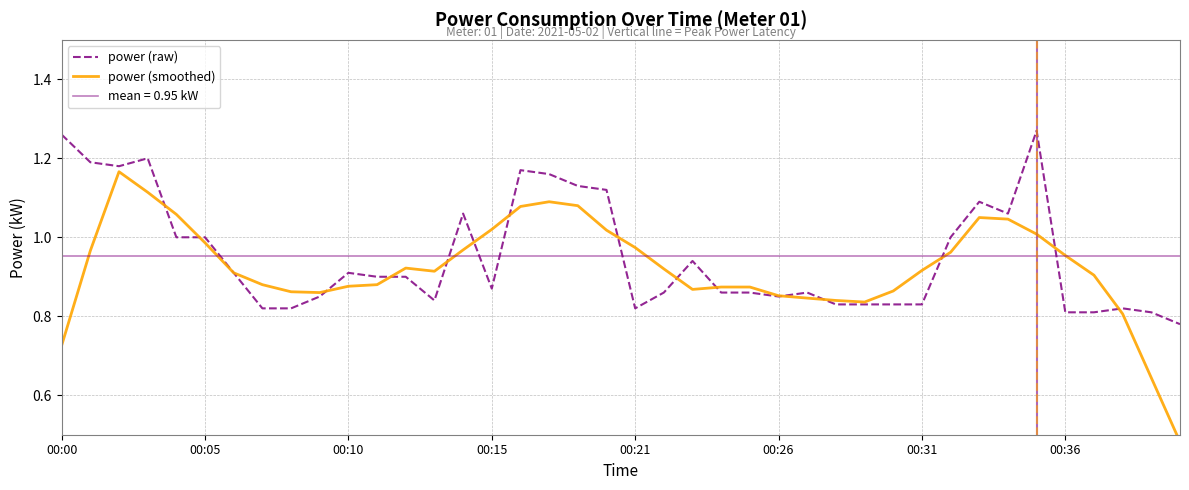

How many lines are shown in the chart?

2